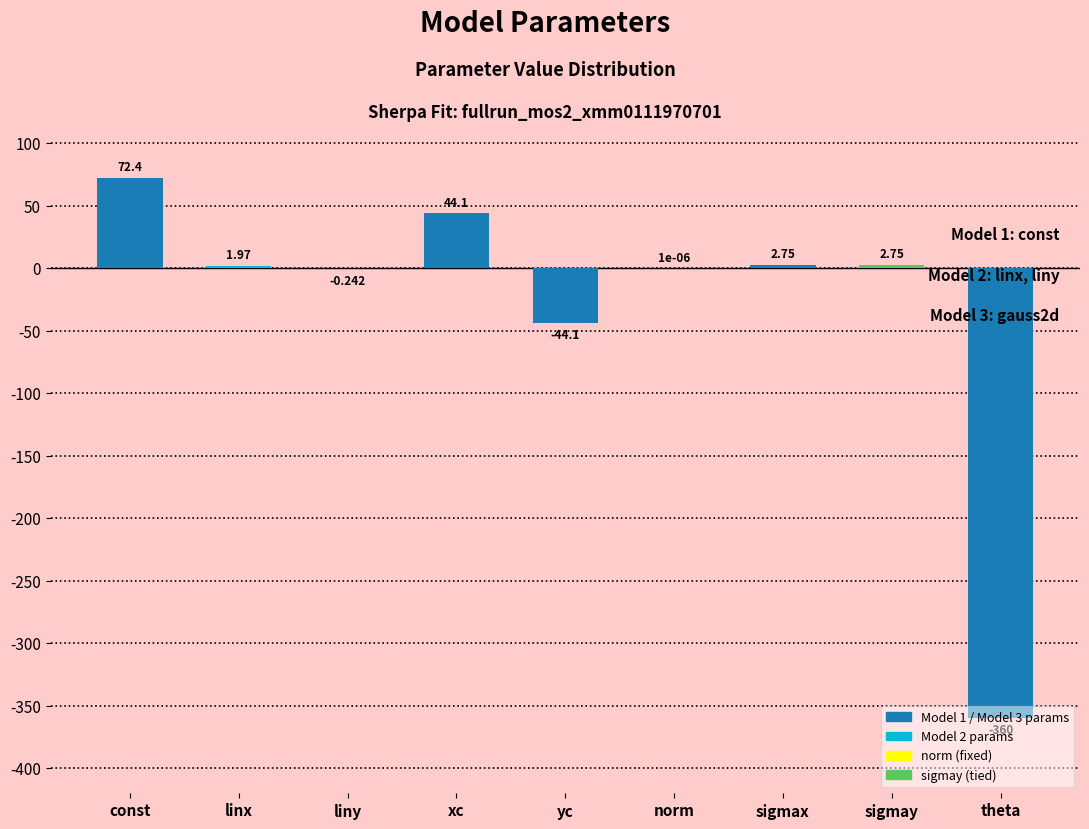

Between yc and sigmax, which is larger?

sigmax